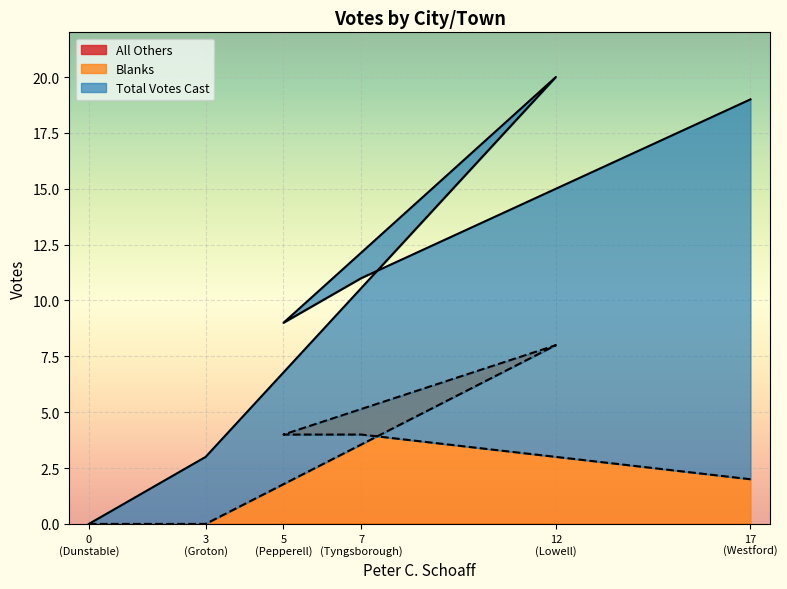

What is the difference between the Total Votes Cast values at 7 (Tyngsborough) and 12 (Lowell)?

9